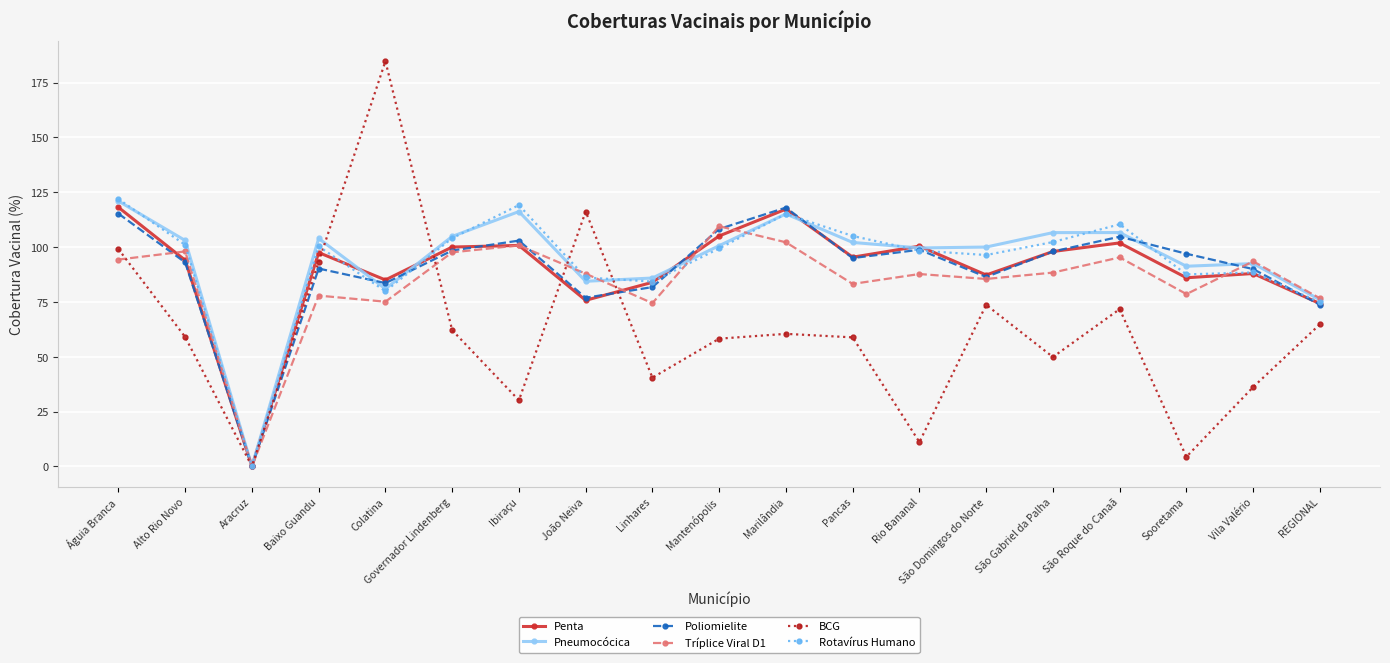

What is the approximate value of BCG at João Neiva?

116.2